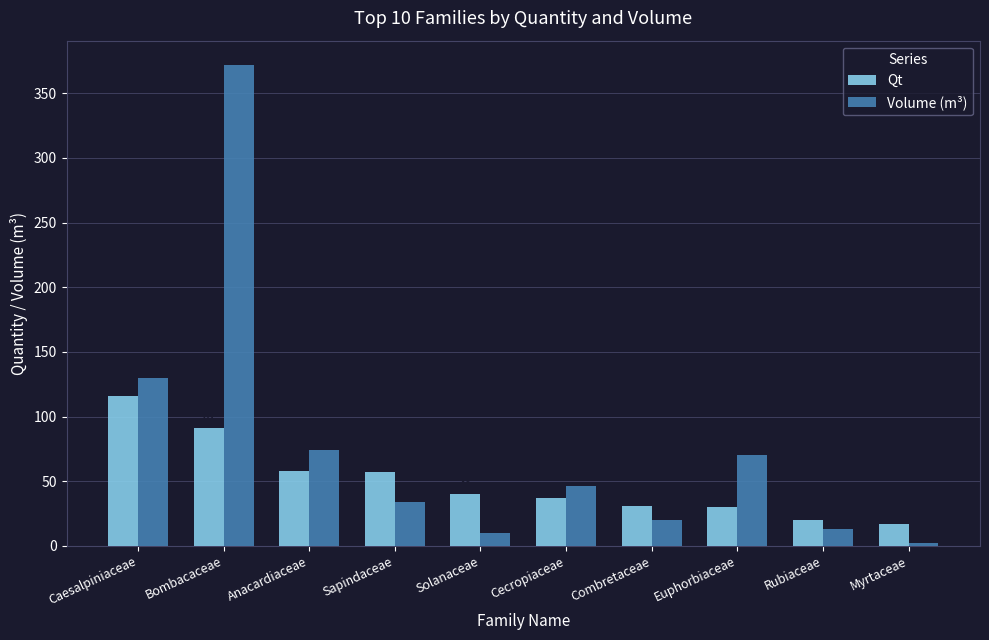

Reading left to right, list all the values displayed in this chart.

Qt: 116.0	91.0	58.0	57.0	40.0	37.0	31.0	30.0	20.0	17.0
Volume (m³): 130.1	372.0	74.2	34.3	9.8	46.5	19.7	70.0	12.8	2.2